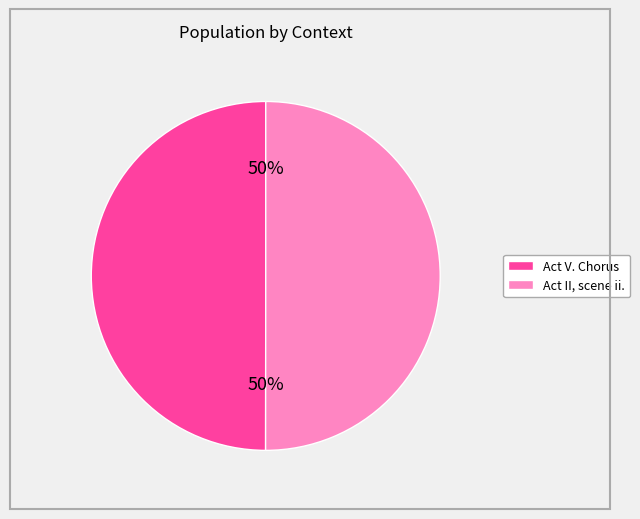

To the nearest percent, what is the average slice percentage?

50%